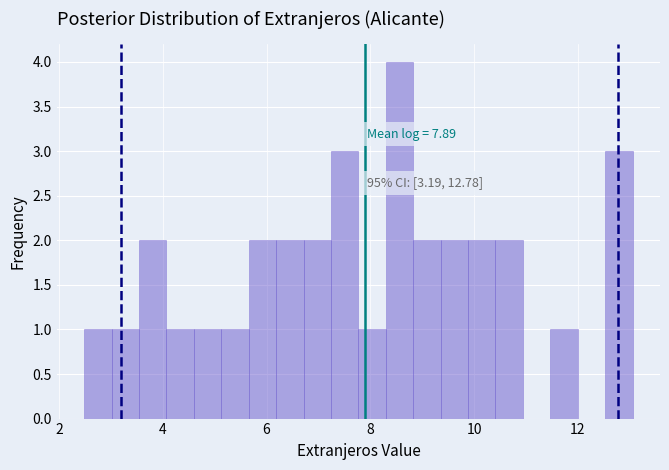

Around what value on the x-axis is the tallest bar? Give the approximate position of its centre, as read against the axis.

8.6